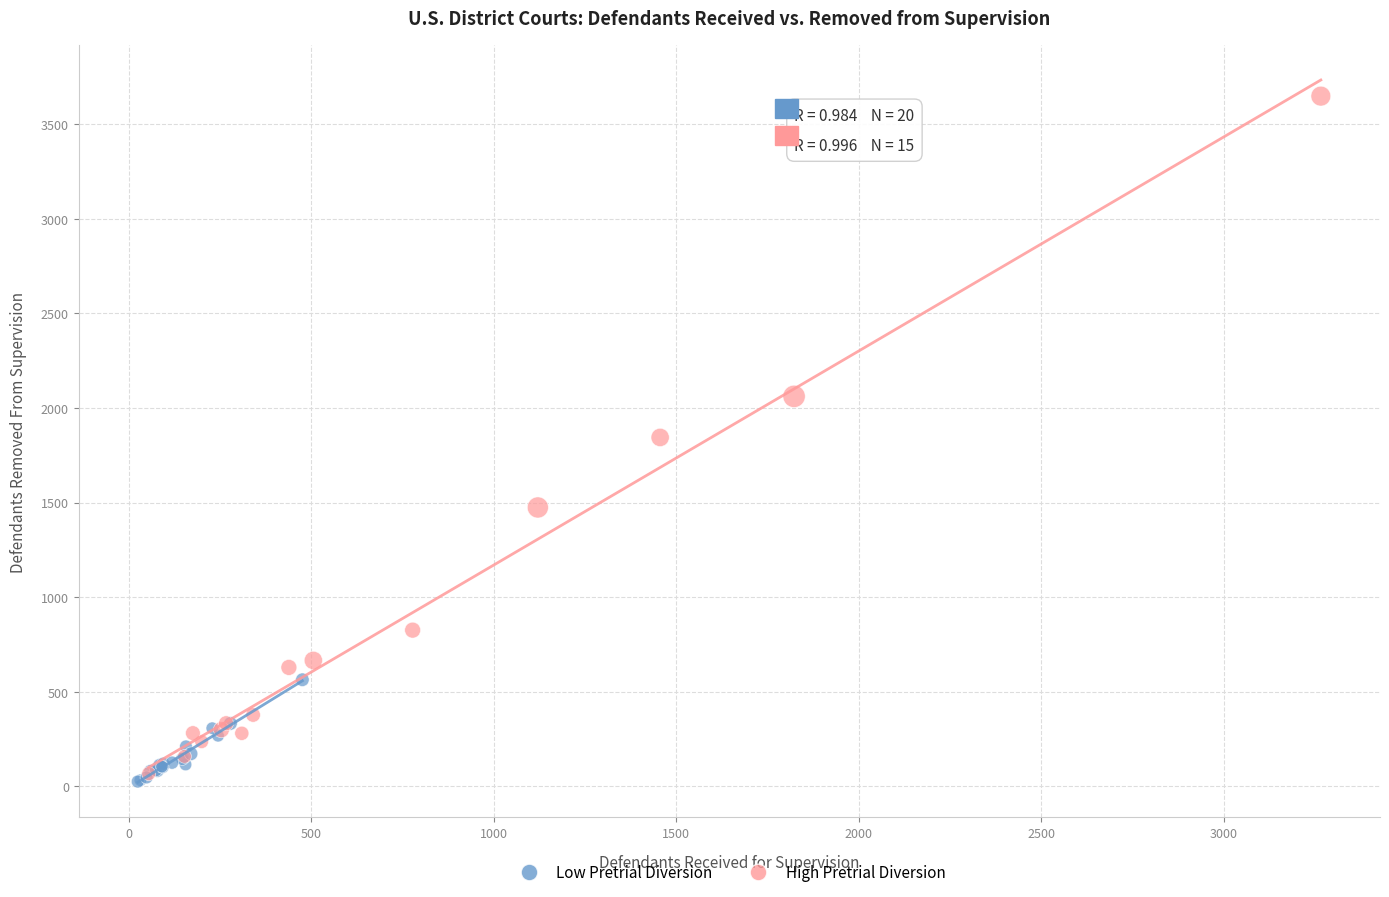

Which series has the widest spread of Y values?

High Pretrial Diversion